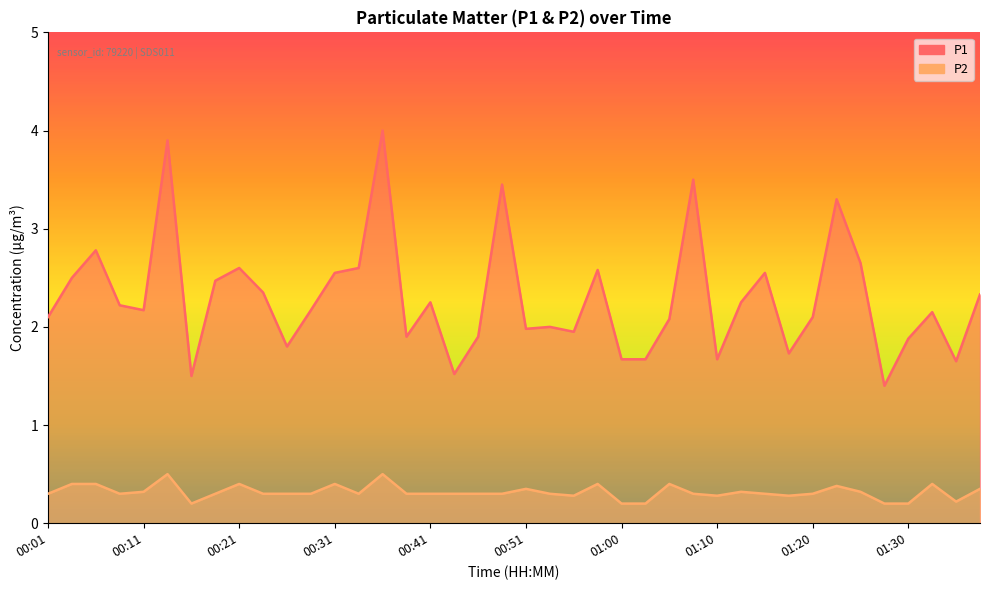

What is the minimum value shown in the chart?

0.2